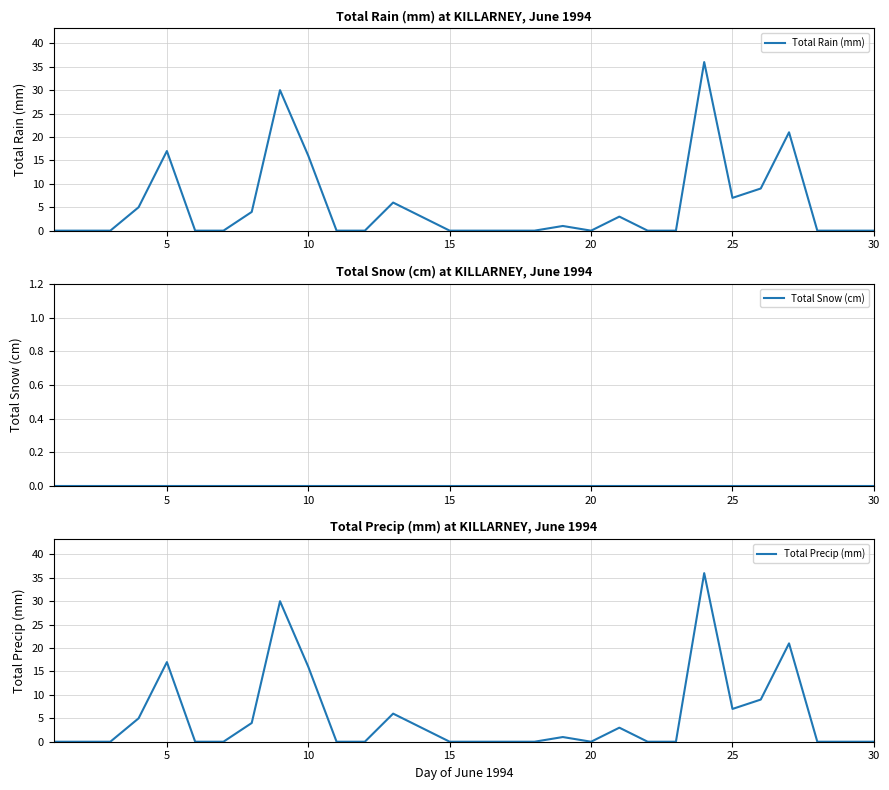

True or false: Total Precip (mm) has a value of 17 at 5.

True